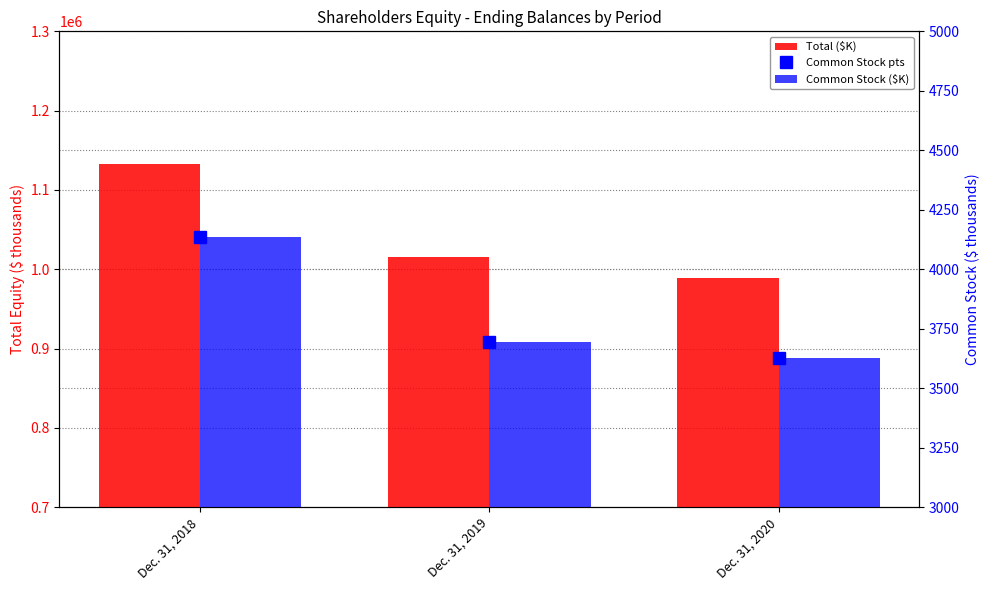

Count the Common Stock ($K) values in the range 3629 to 4136.

3